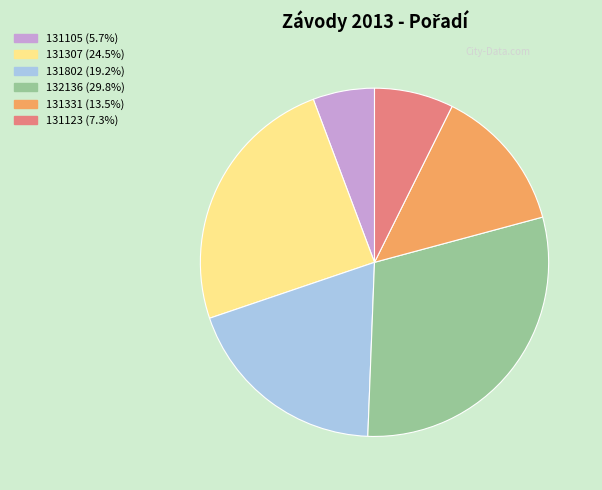

What is the ratio of the value at 131123 to the value at 131802?

0.4